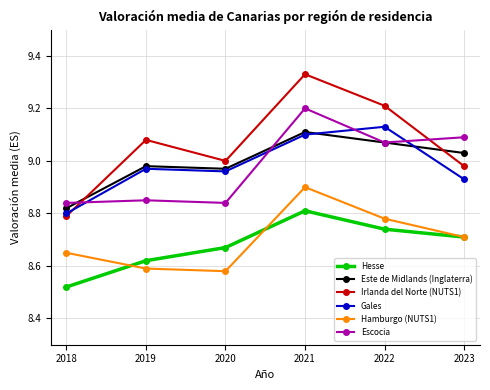

What is the spread (max minus min) of values at 2021?

0.5